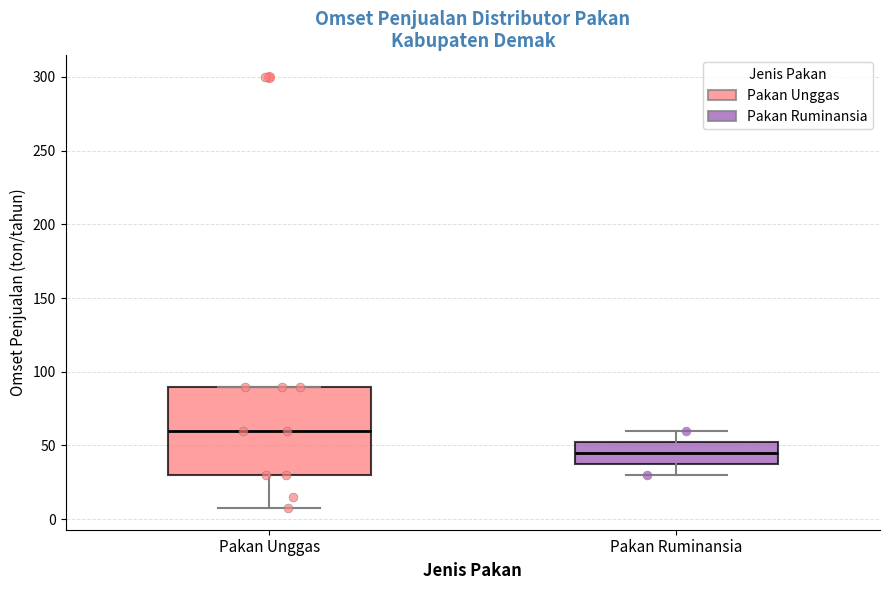

Reading left to right, transcribe this box plot: for each box, give where its median line is, the range the box spans, and where its two whiskers end, as read against the y-axis. The values are not printed on the chart, so give them approximately, as read against the axis.

Pakan Unggas: median 60, box 30 to 90, whiskers 10 to 90
Pakan Ruminansia: median 45, box 40 to 55, whiskers 30 to 60